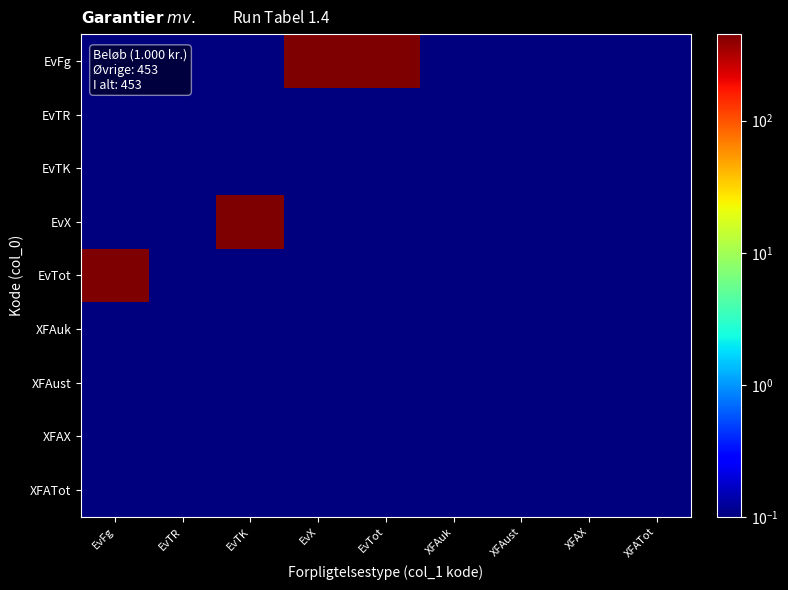

Between EvTK and XFATot, which is larger?

EvTK